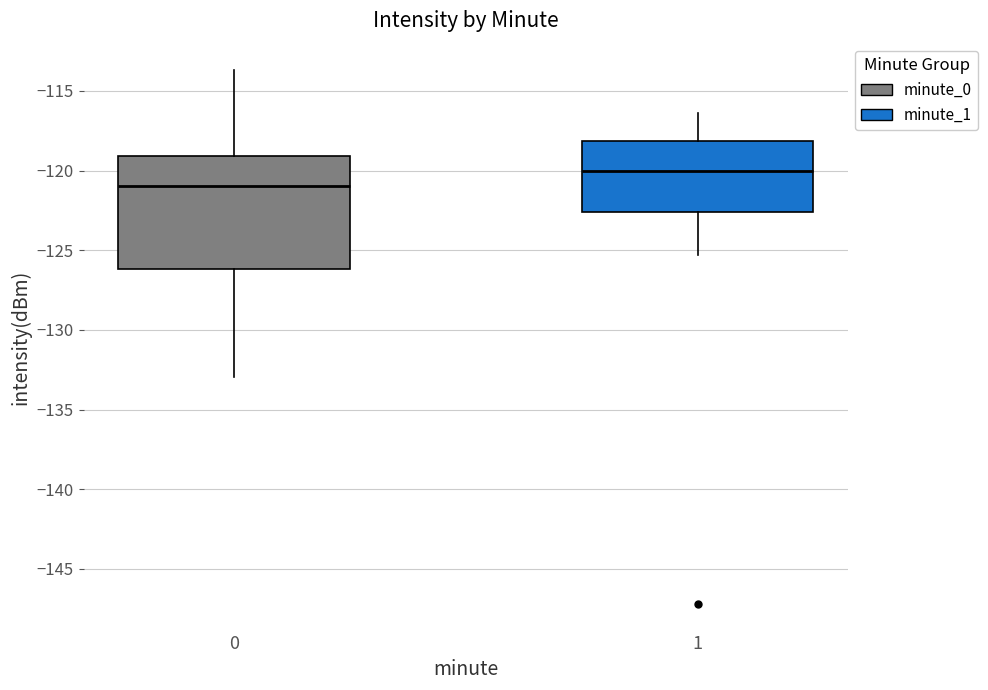

Reading left to right, transcribe this box plot: for each box, give where its median line is, the range the box spans, and where its two whiskers end, as read against the y-axis. The values are not printed on the chart, so give them approximately, as read against the axis.

0: median -121.0, box -126.0 to -119.0, whiskers -133.0 to -113.5
1: median -120.0, box -122.5 to -118.0, whiskers -125.5 to -116.5